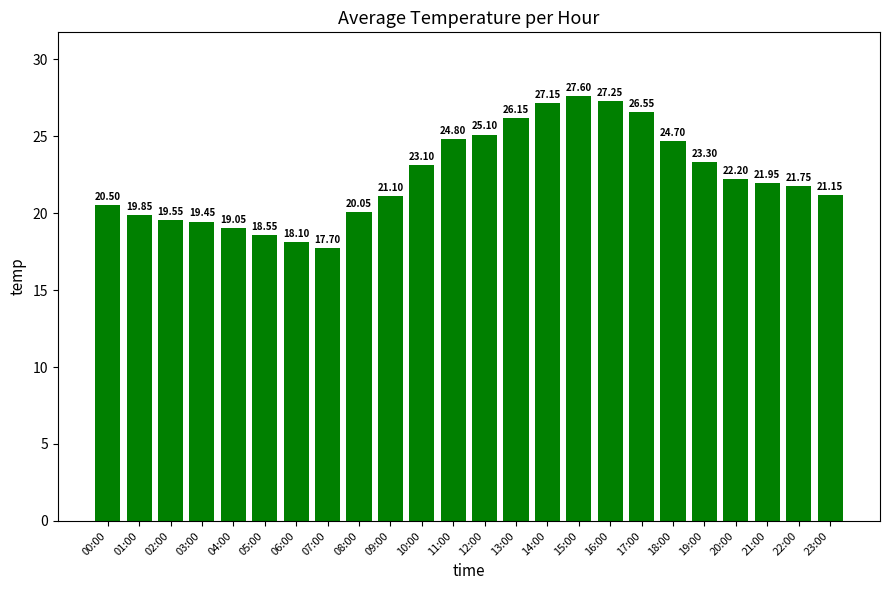

List the labels in order of value, smallest first.

07:00, 06:00, 05:00, 04:00, 03:00, 02:00, 01:00, 08:00, 00:00, 09:00, 23:00, 22:00, 21:00, 20:00, 10:00, 19:00, 18:00, 11:00, 12:00, 13:00, 17:00, 14:00, 16:00, 15:00